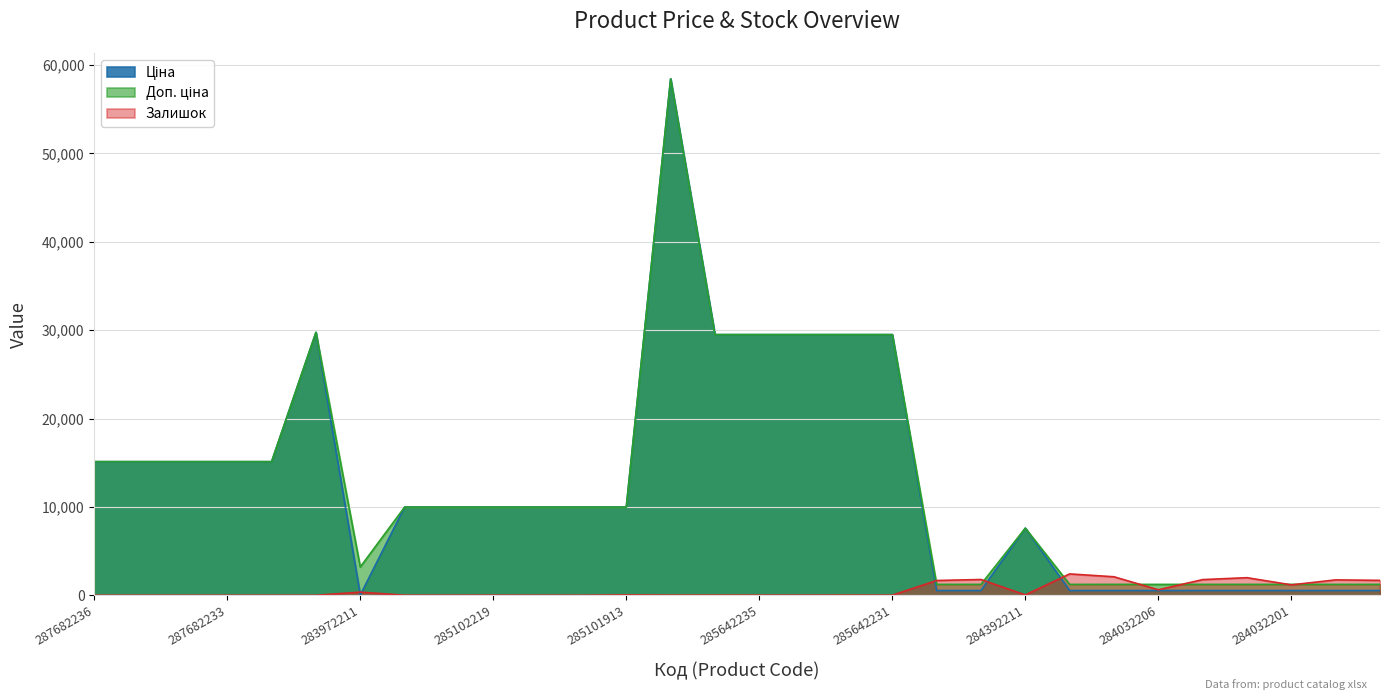

How many values in the Ціна series are below 9974?

12